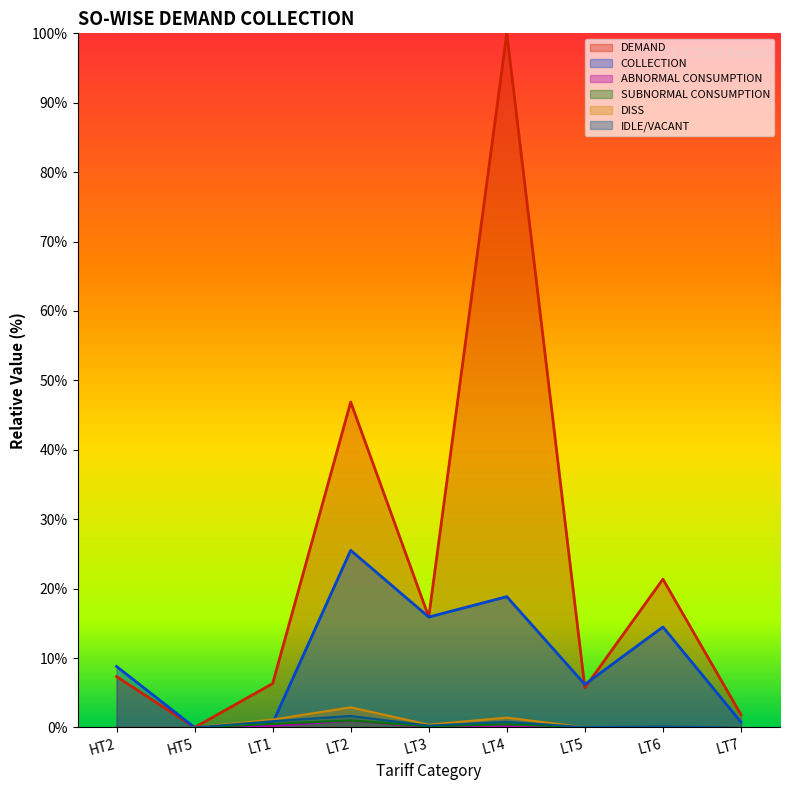

True or false: IDLE/VACANT has a value of 0.9 at HT2.

False